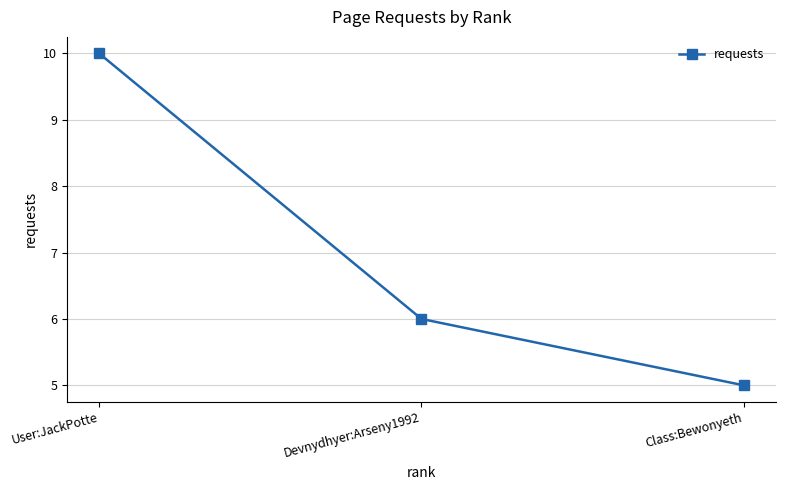

What is the average value?

7